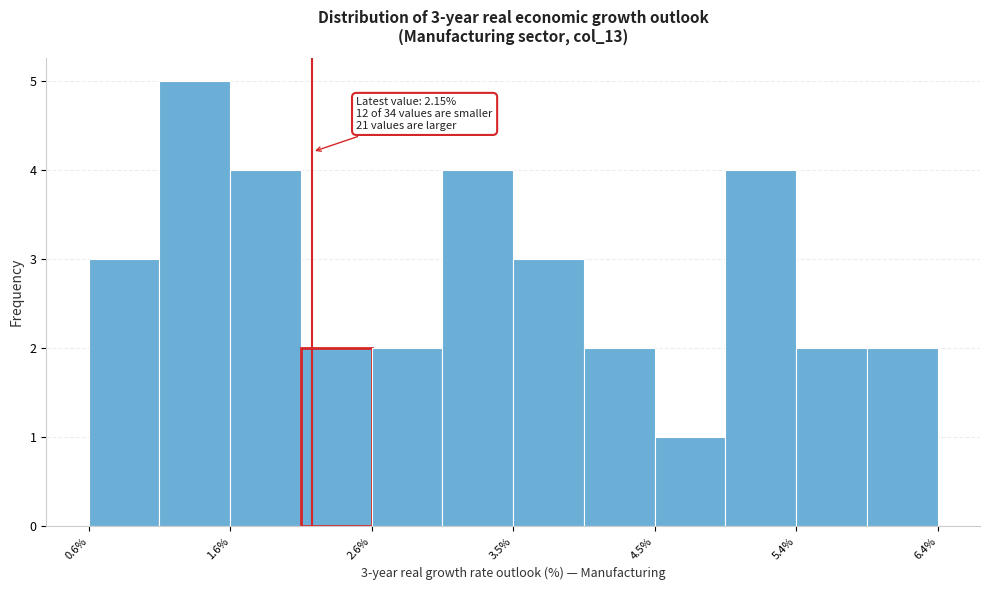

Over which range of the x-axis is the bar tallest?

1.1 to 1.6